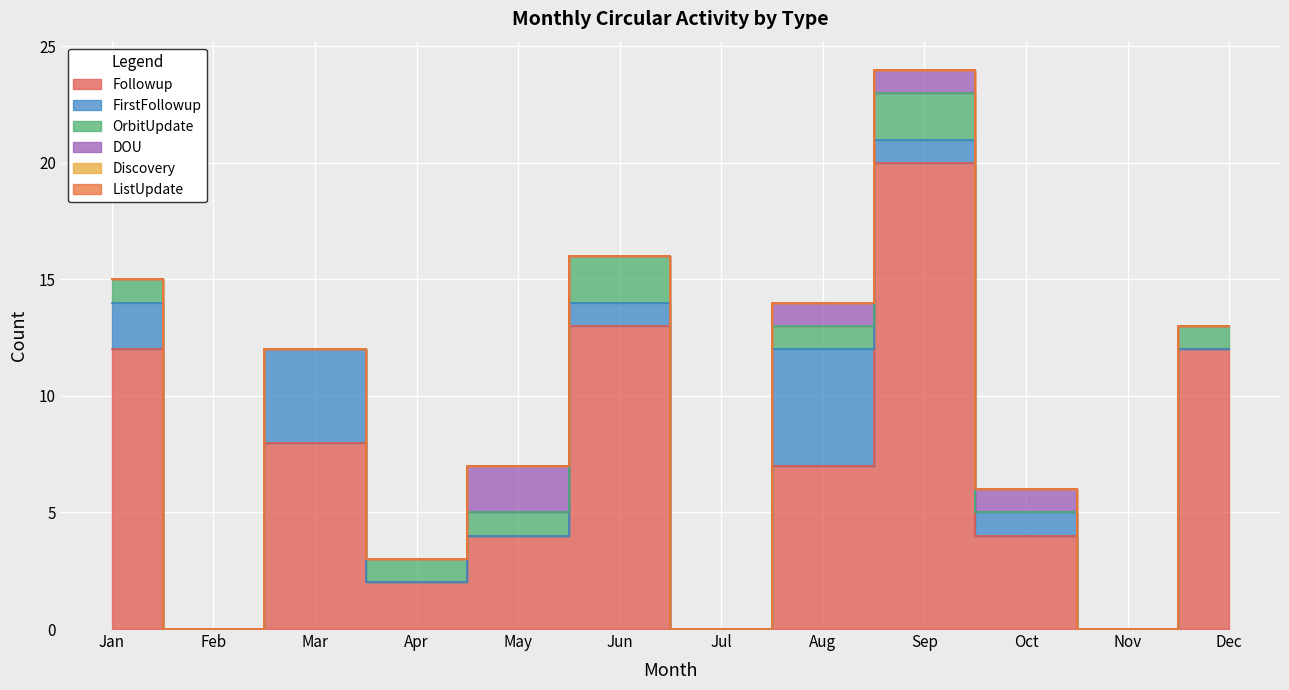

True or false: ListUpdate and Discovery intersect in this chart.

False